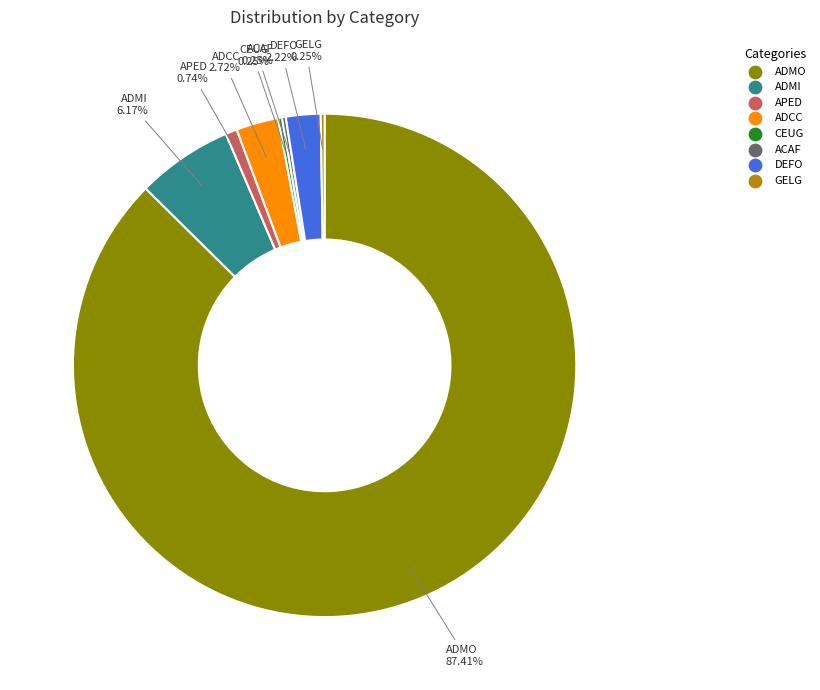

Which category has the biggest portion of the pie?

ADMO